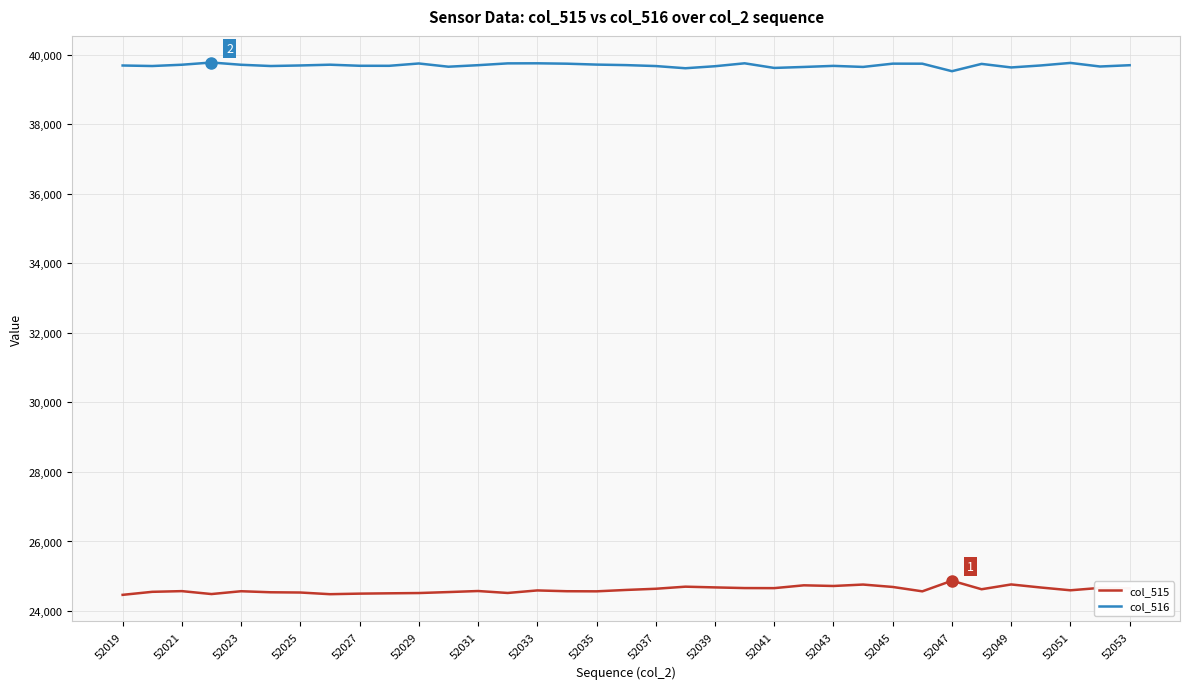

Which series has the largest total across all categories?

col_516